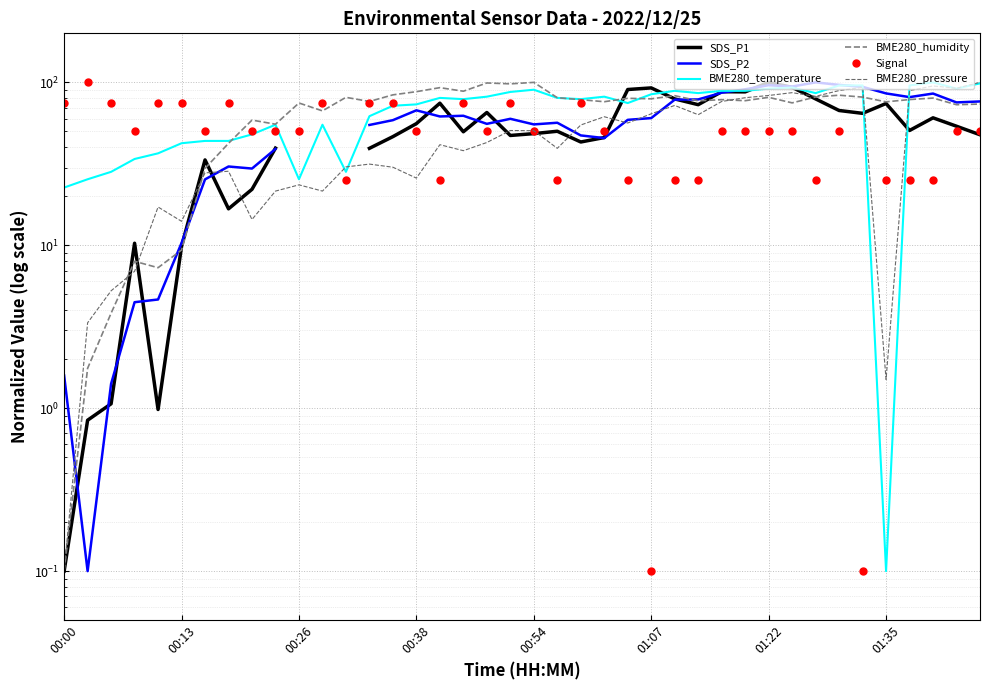

At 21, list the series in order from smallest to largest.

Signal, BME280_pressure, SDS_P1, SDS_P2, BME280_temperature, BME280_humidity